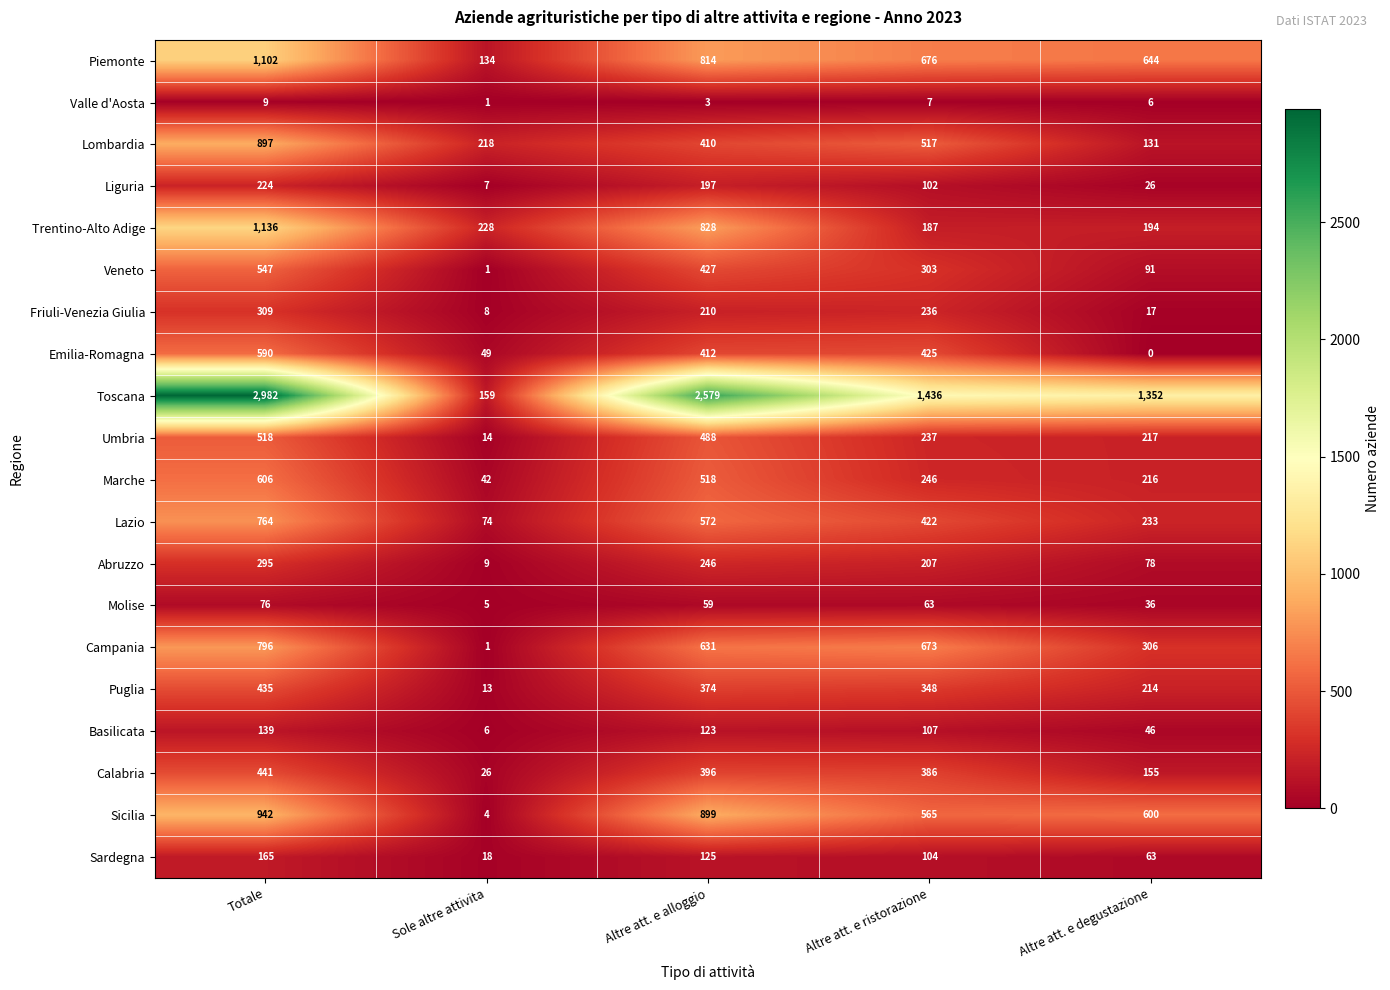

List the series in order of their peak value, lowest first.

Valle d'Aosta, Molise, Basilicata, Sardegna, Liguria, Abruzzo, Friuli-Venezia Giulia, Puglia, Calabria, Umbria, Veneto, Emilia-Romagna, Marche, Lazio, Campania, Lombardia, Sicilia, Piemonte, Trentino-Alto Adige, Toscana